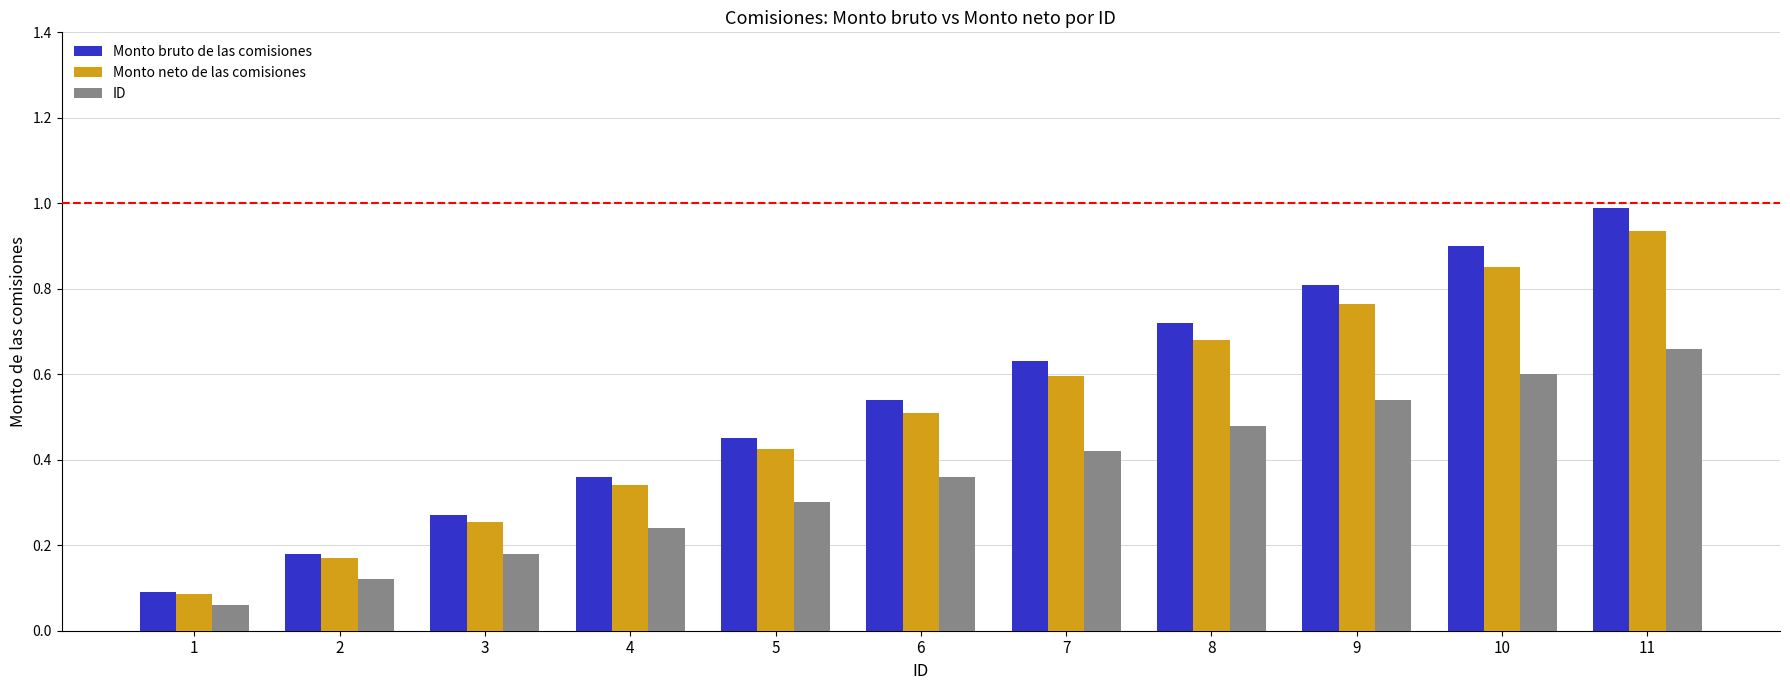

Count the ID values in the range 0 to 1.

11